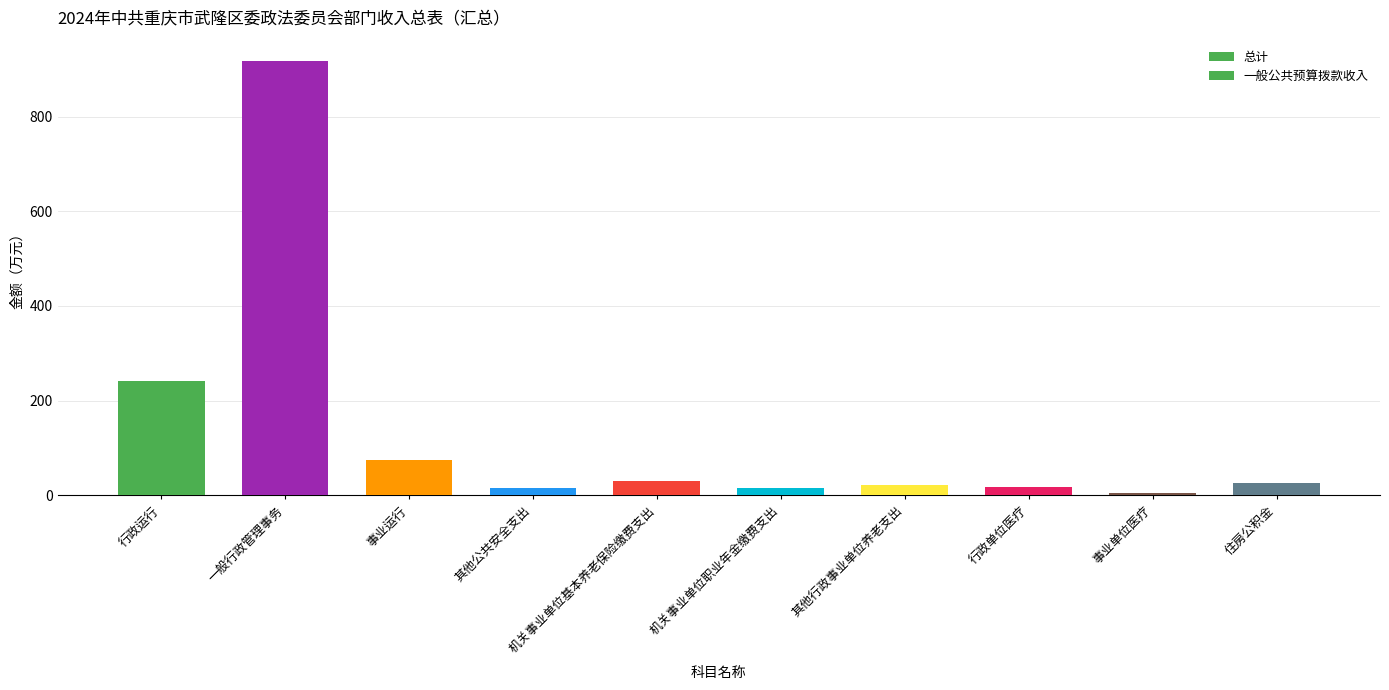

How many groups of bars are there?

10